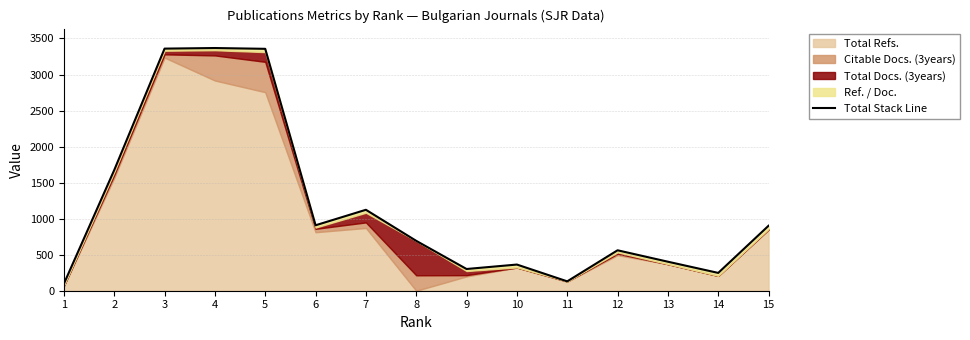

What is the average value?

1165.6